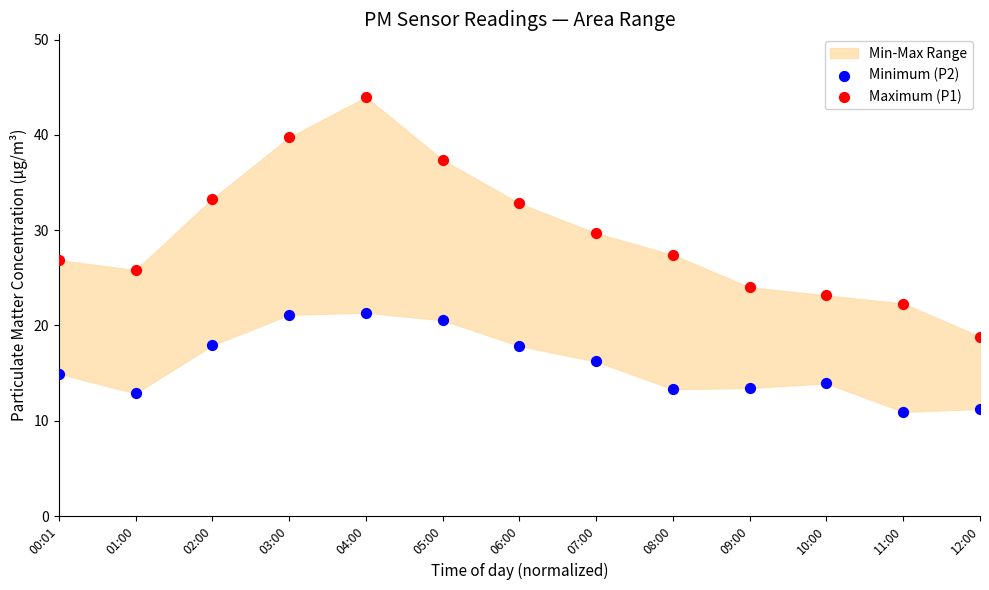

Which series has the widest spread of Y values?

Maximum (P1)